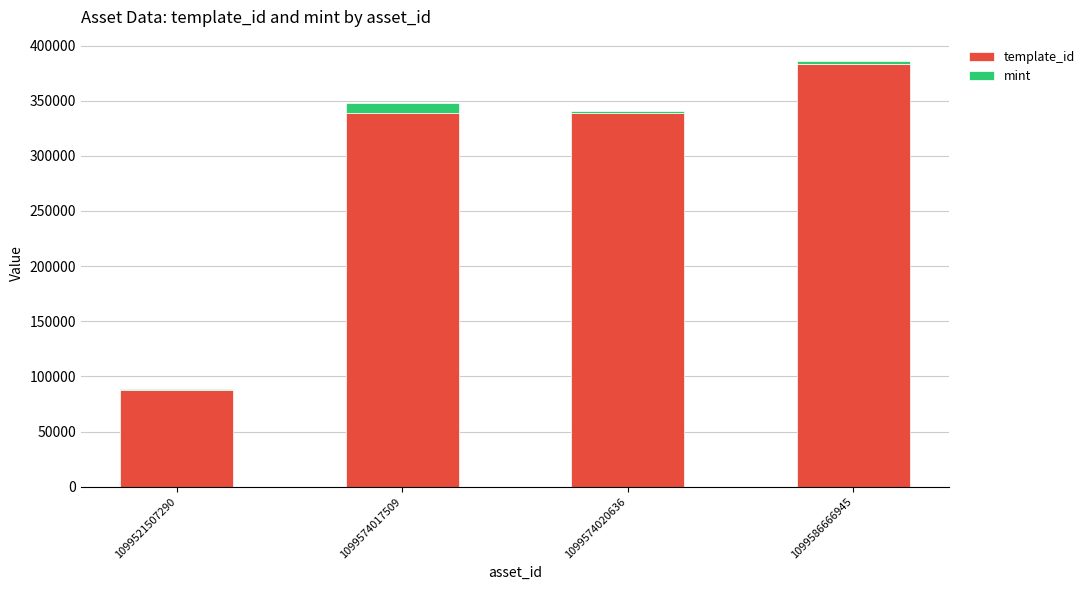

At which category is the sum across all series the highest?

1099586666945